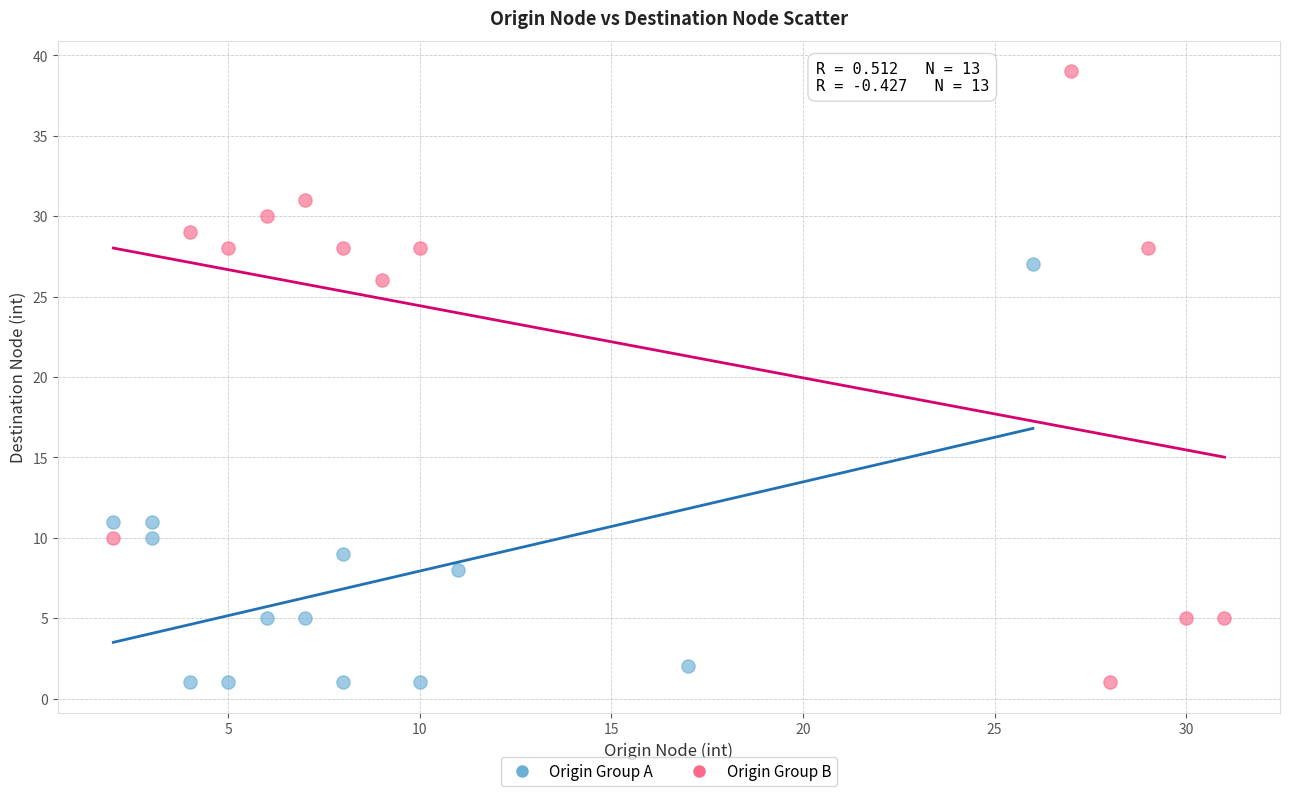

Which series reaches the maximum Y coordinate?

Origin Group B